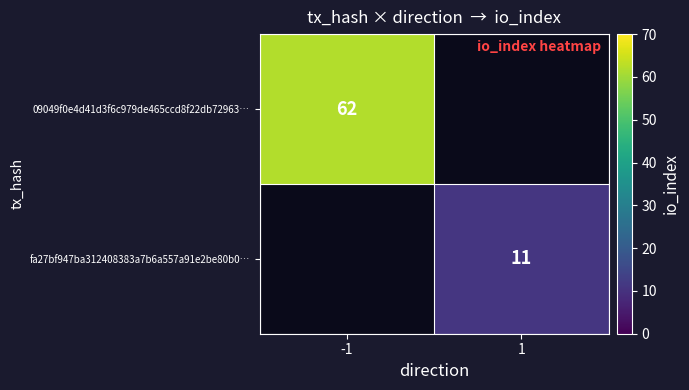

True or false: 09049f0e4d41d3f6c979de465ccd8f22db72963… has a value of 62 at -1.

True